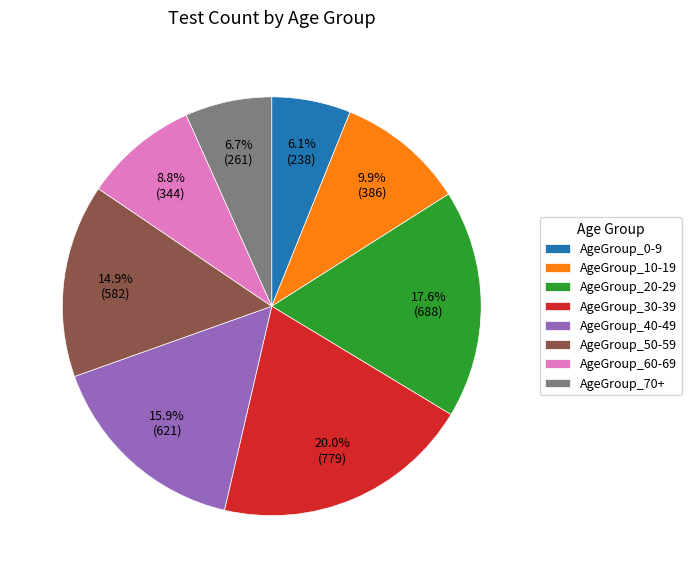

Does AgeGroup_30-39 represent more than half of the total?

No